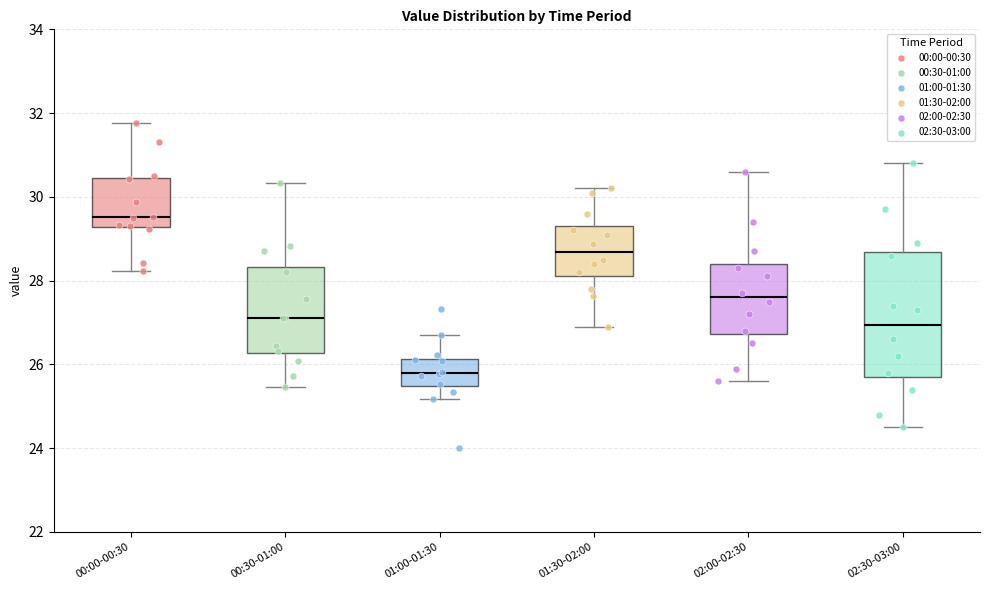

Where does the median line of the box for 00:30-01:00 sit on the y-axis? The values are not printed on the chart, so give them approximately, as read against the axis.

27.2